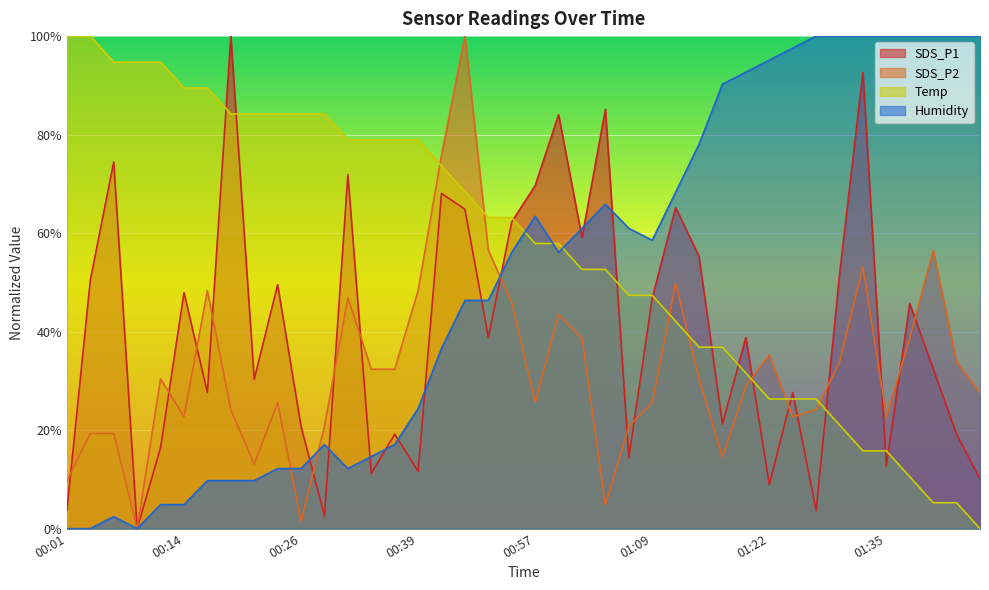

Read the Temp value at 00:06.

0.9